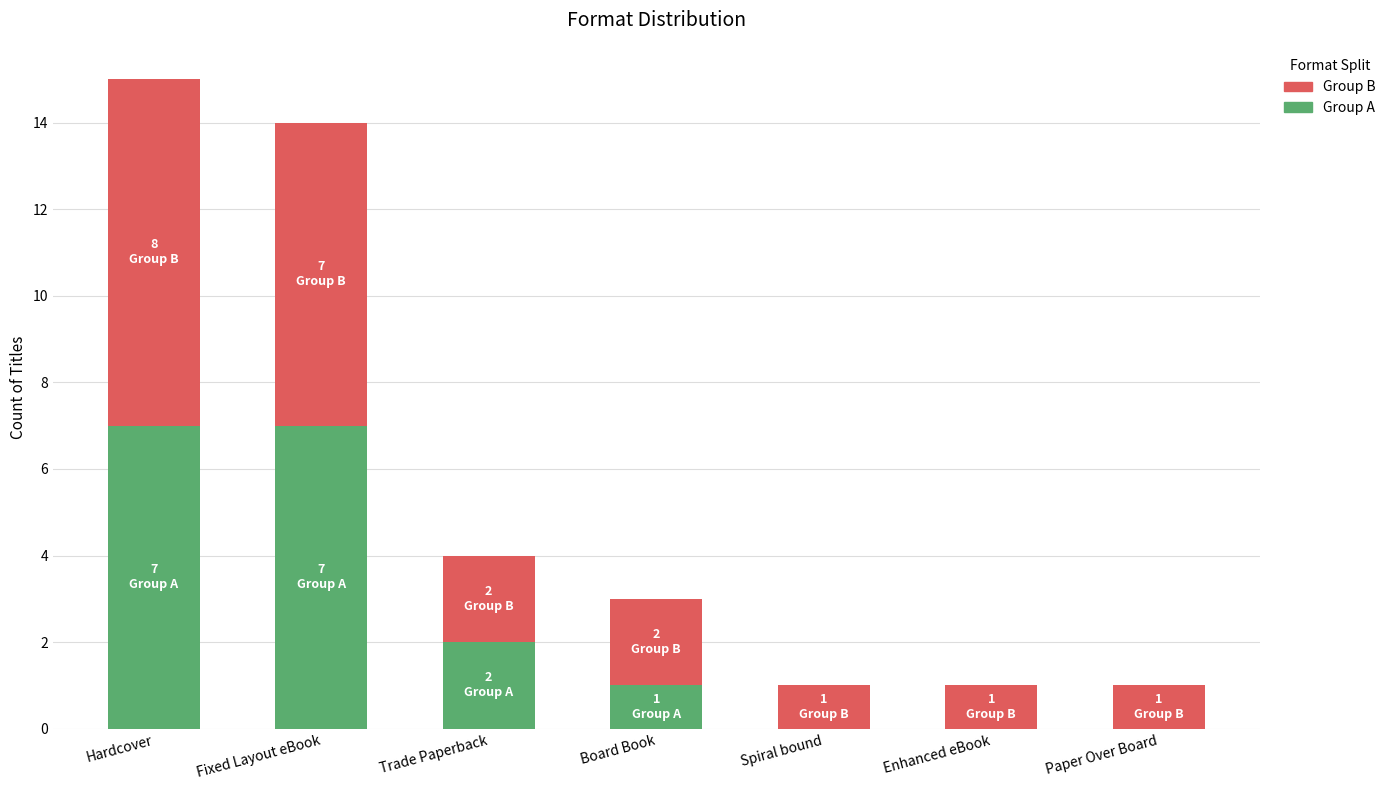

Where is Group A nearest to the value 3?

Trade Paperback